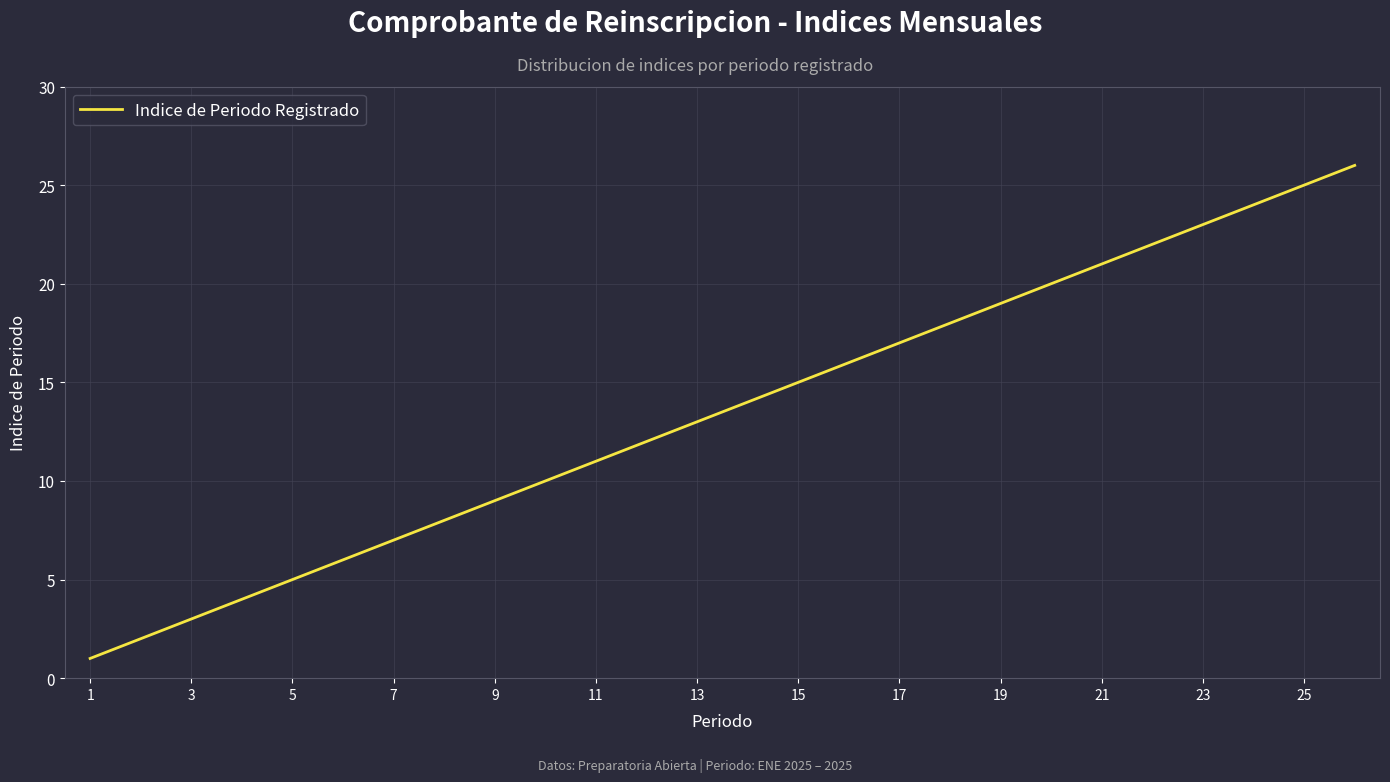

What is the maximum value shown in the chart?

26